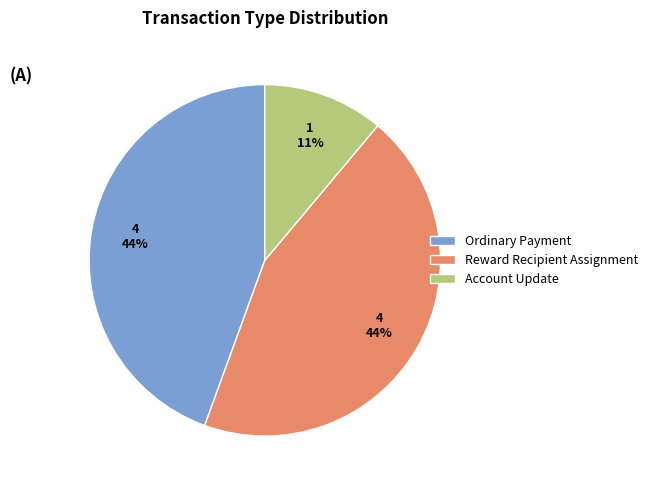

Which slice is the smallest?

Account Update